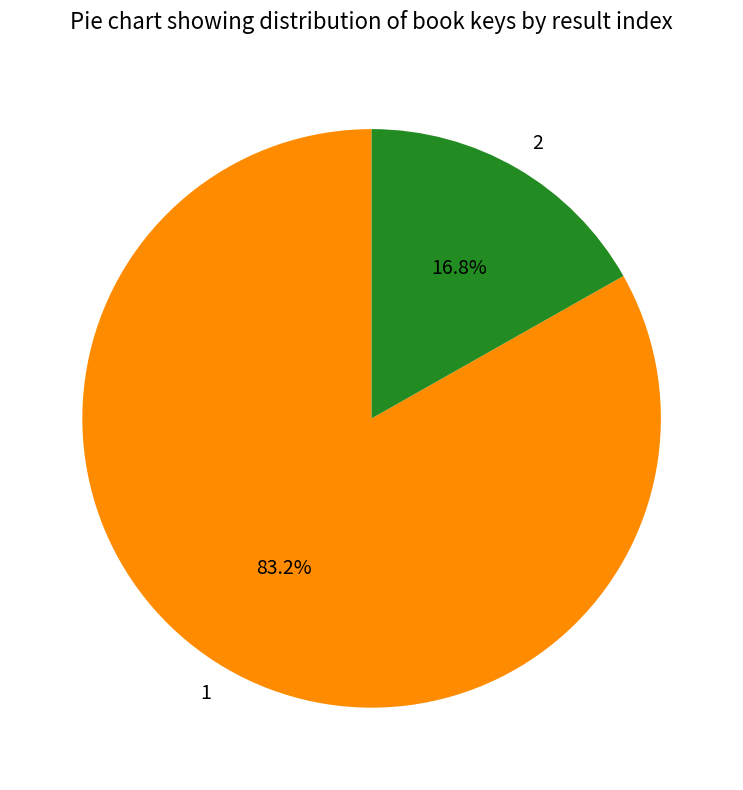

Is it true that 2 is 17% of the pie?

True